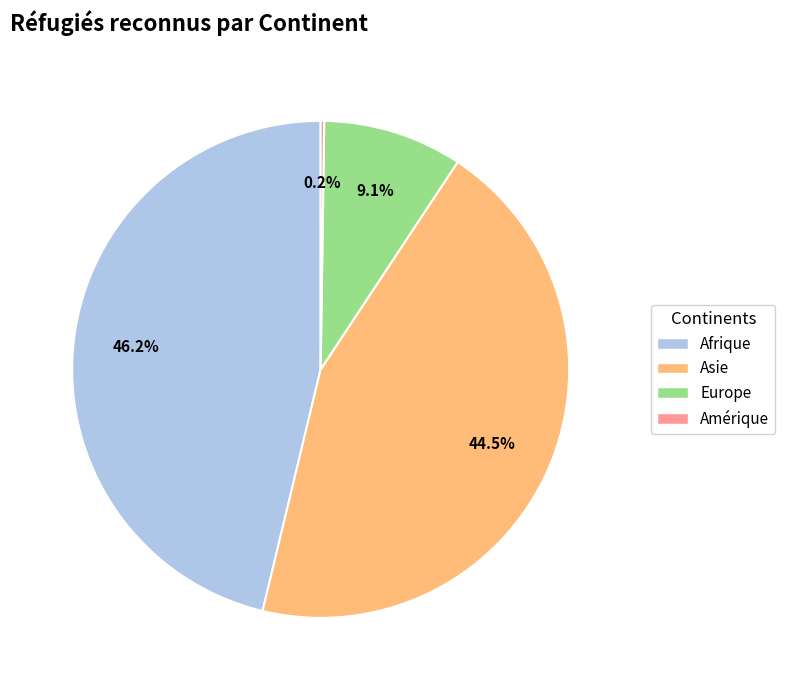

Does any single category account for the majority?

No